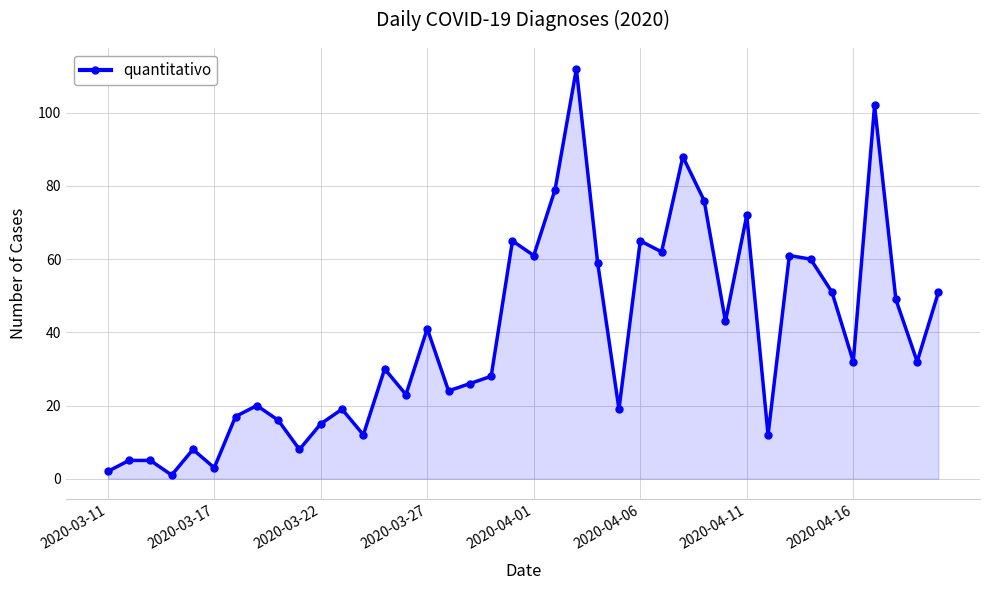

True or false: the data has more than 2 interior local peaks.

True